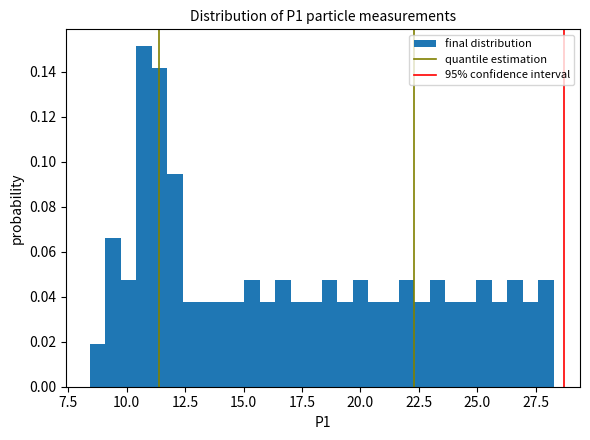

Around what value on the x-axis is the tallest bar? Give the approximate position of its centre, as read against the axis.

10.5